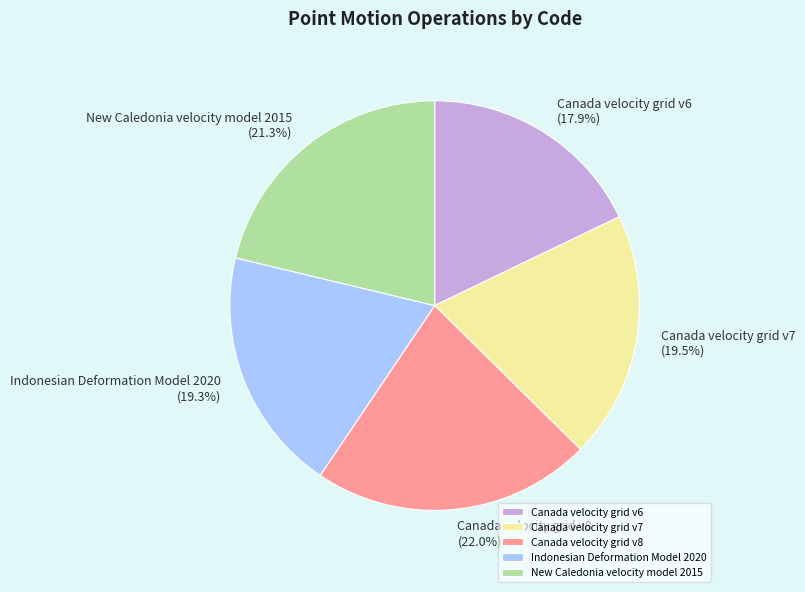

Is New Caledonia velocity model 2015 the majority of the pie?

No